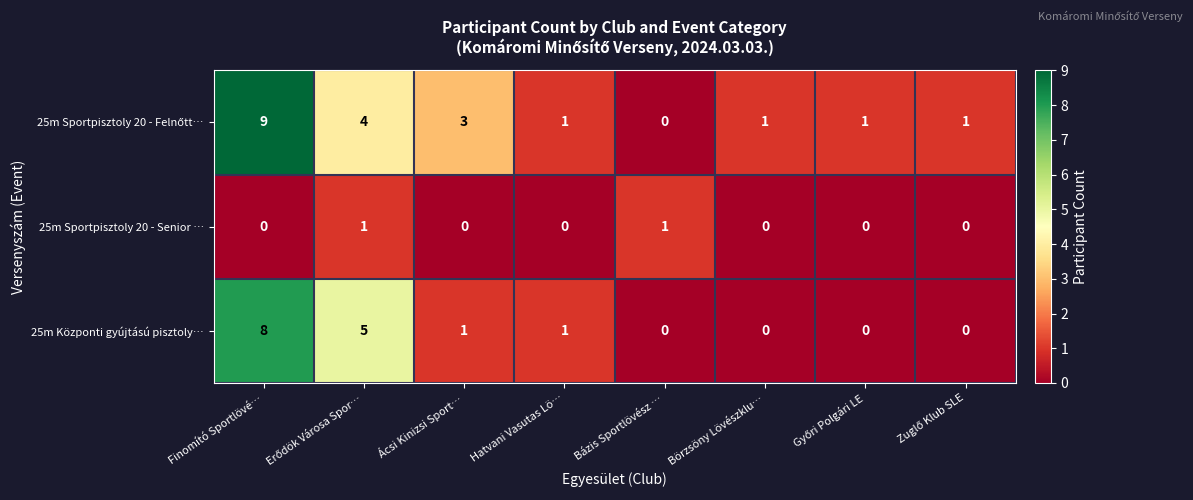

Which category has the highest value across all series?

Finomító Sportlövé…